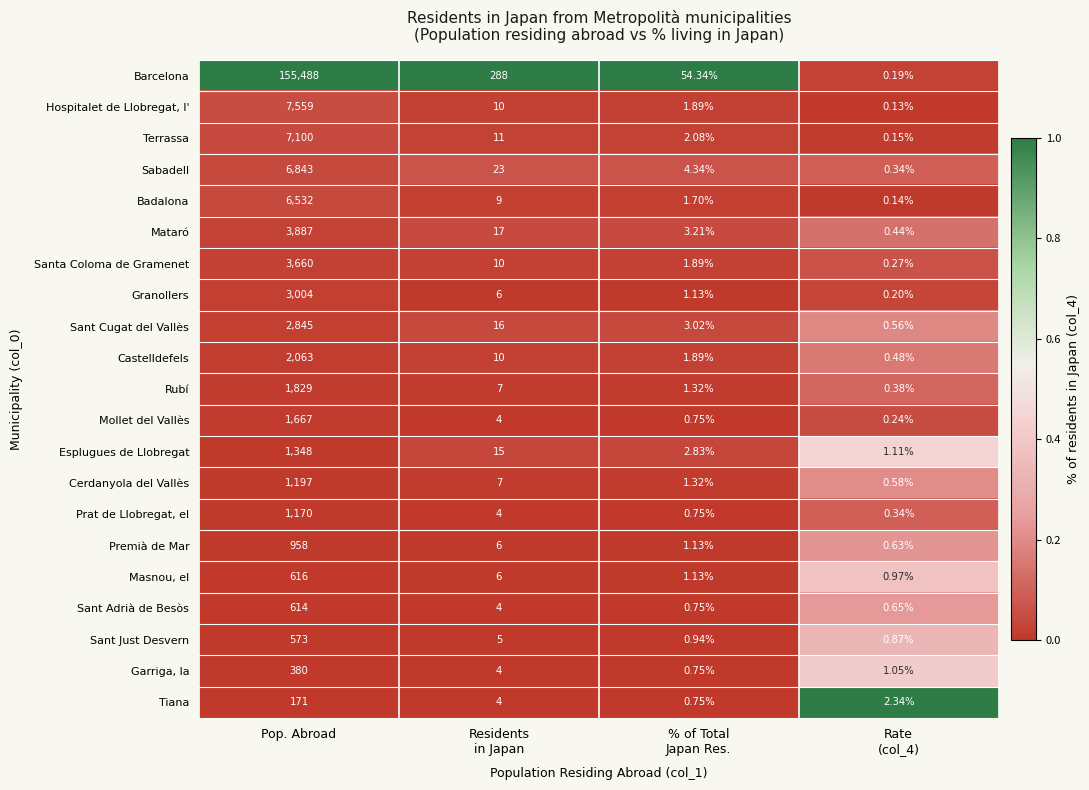

At which label does Garriga, la first exceed 4?

Pop. Abroad